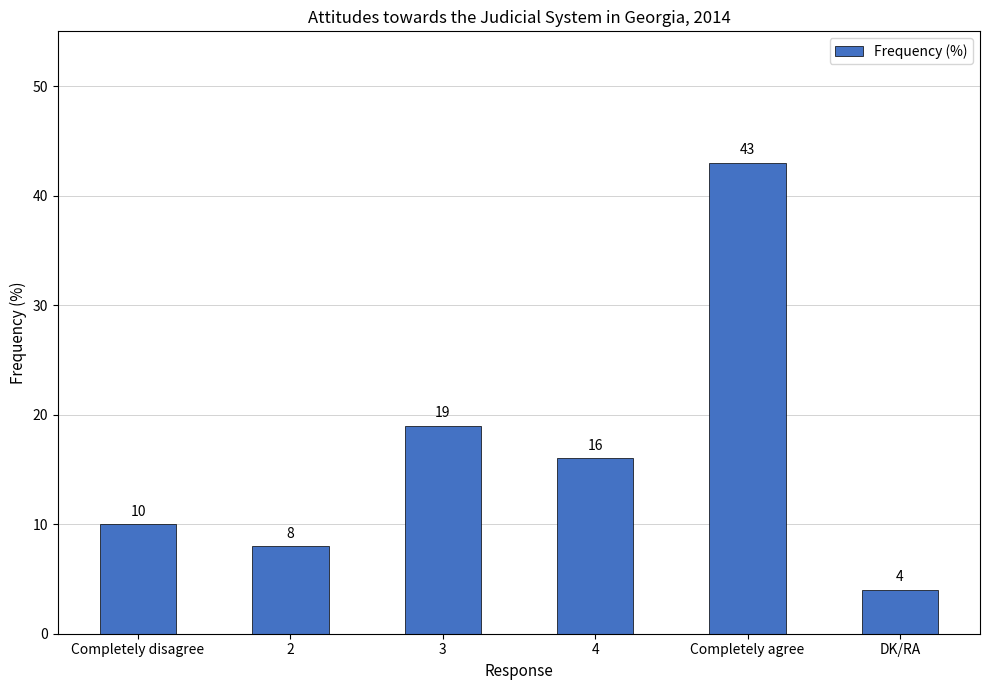

What is the difference between the values at DK/RA and 3?

15